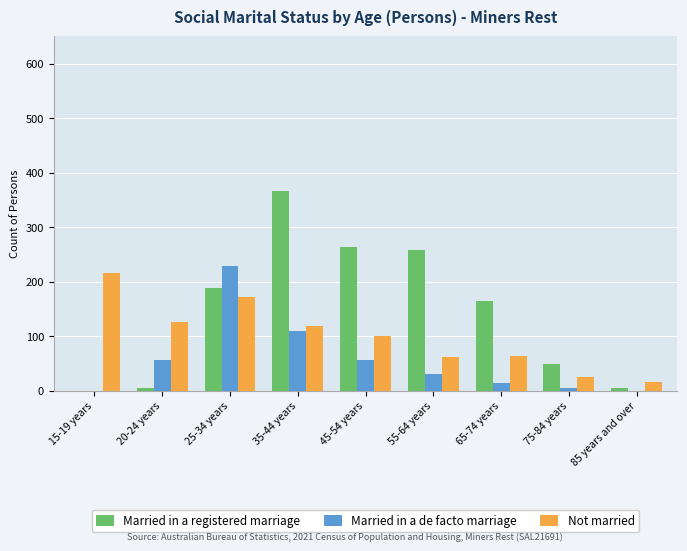

How many categories are shown in the chart?

9